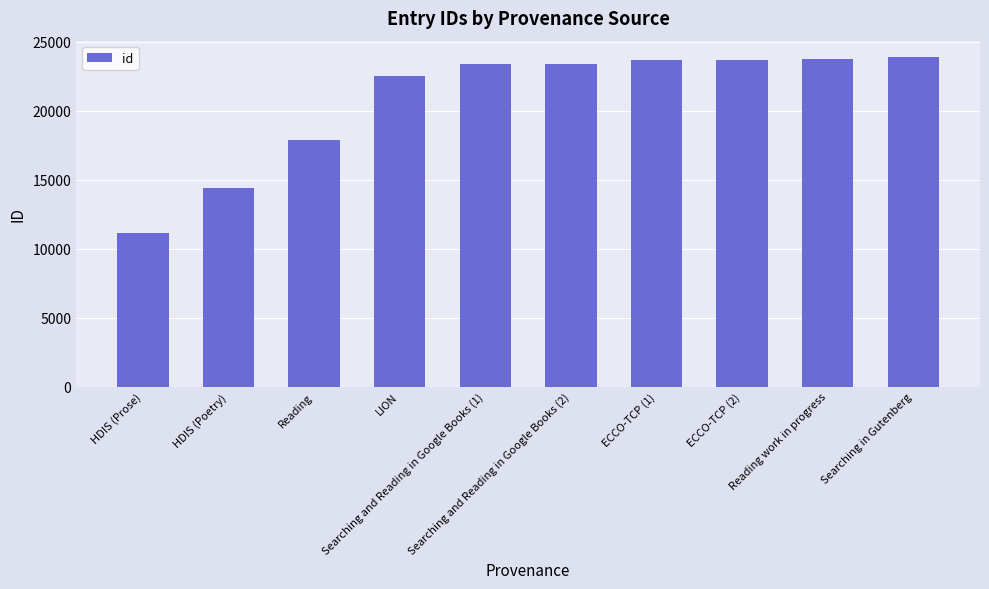

What is the maximum value shown in the chart?

23880